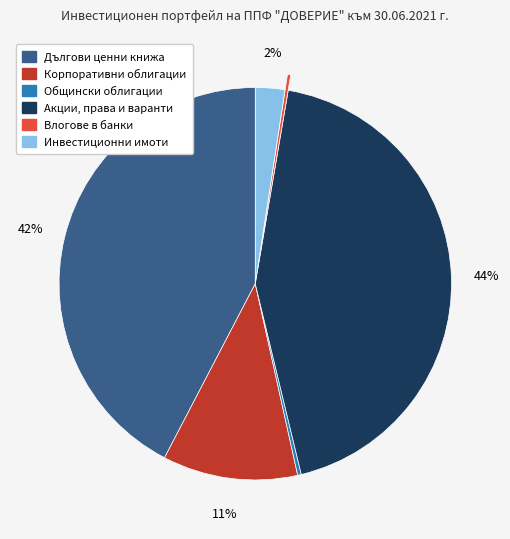

Does Инвестиционни имоти represent more than half of the total?

No